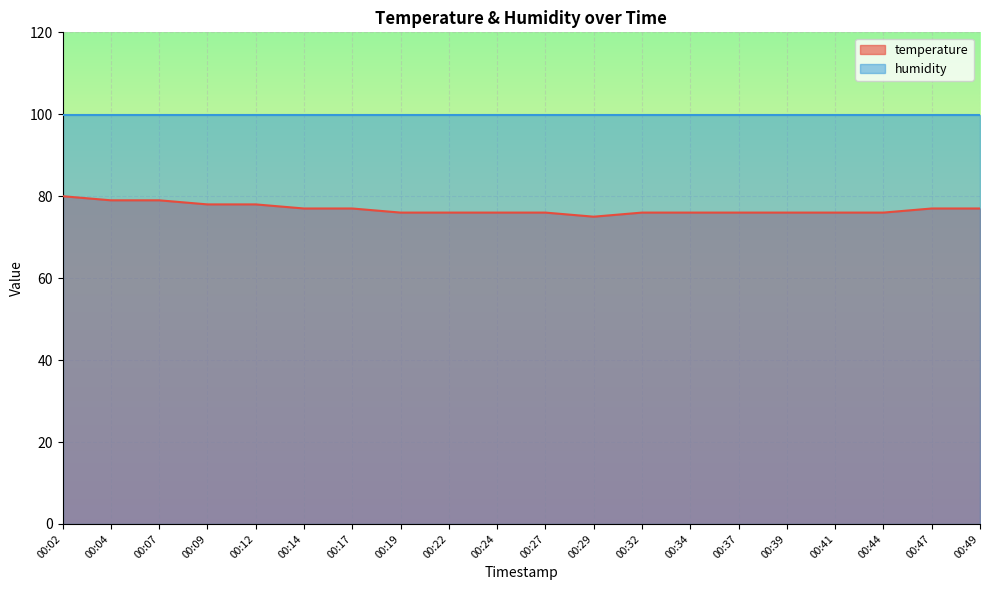

How many interior local valleys (lower than both neighbors) does the data have?

1